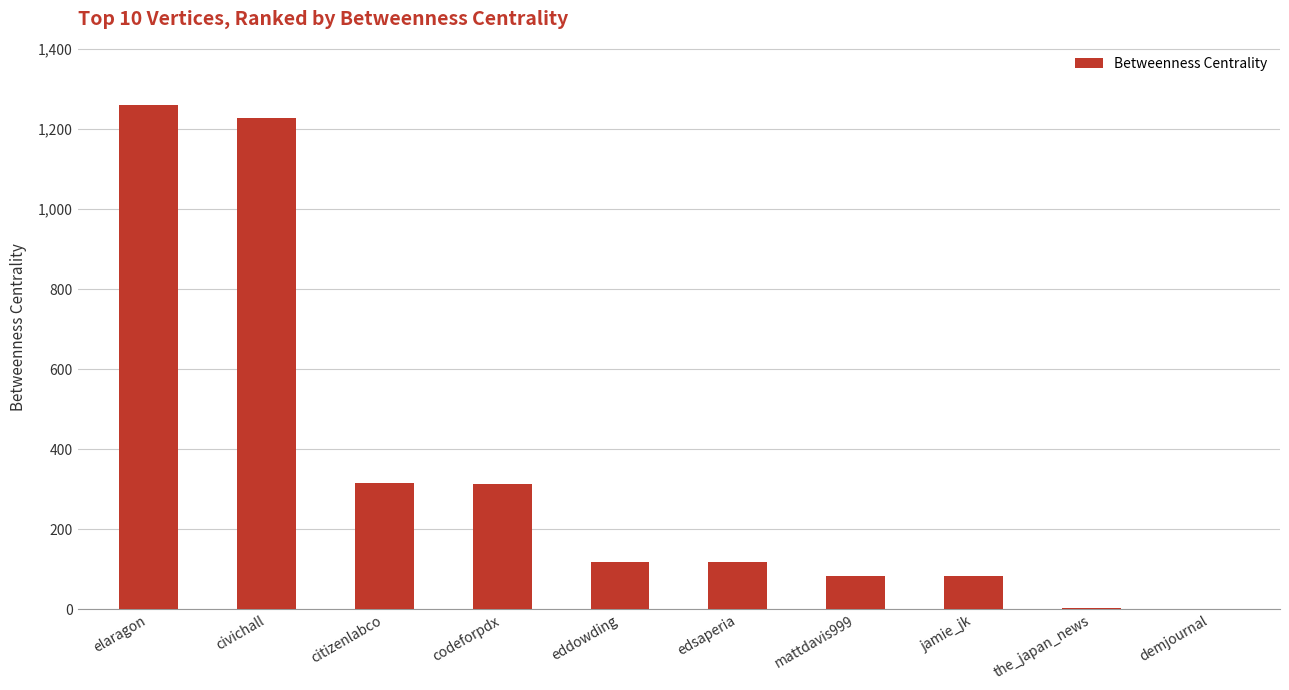

Count the number of data series in this chart.

1